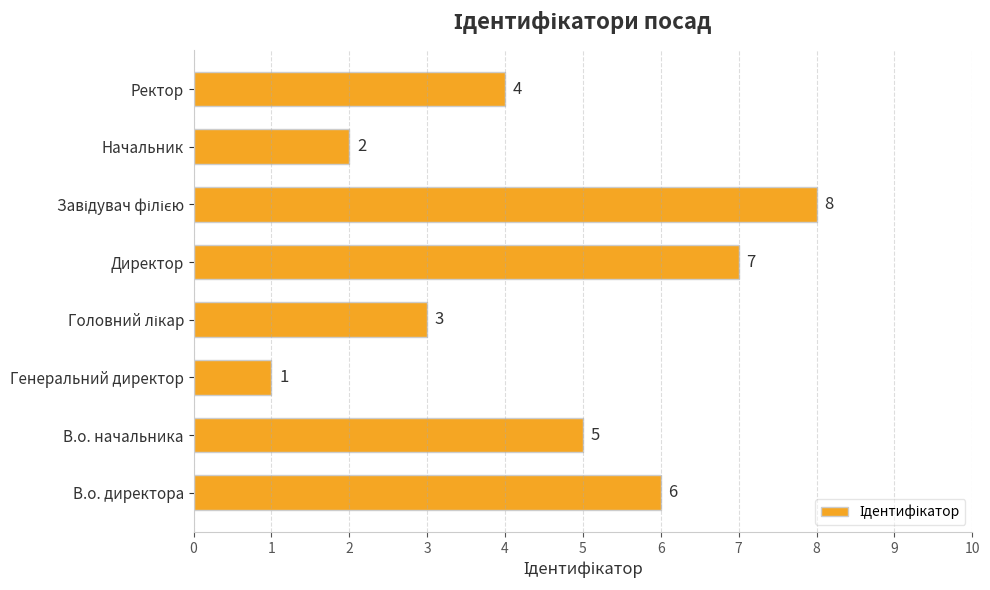

What is the difference between the maximum and second lowest values?

6